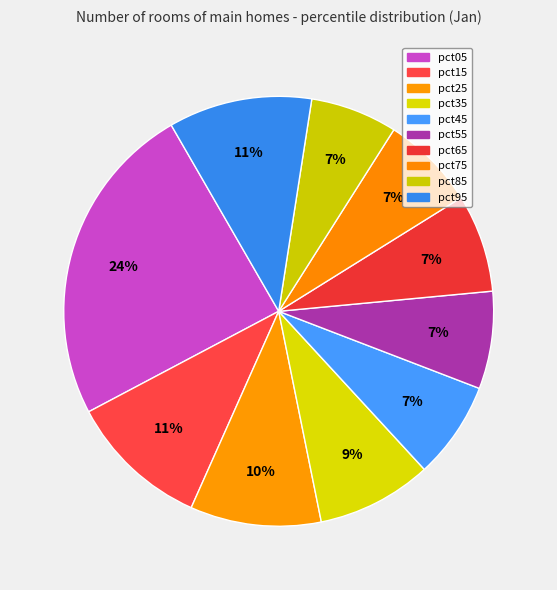

How many slices are in this pie chart?

10